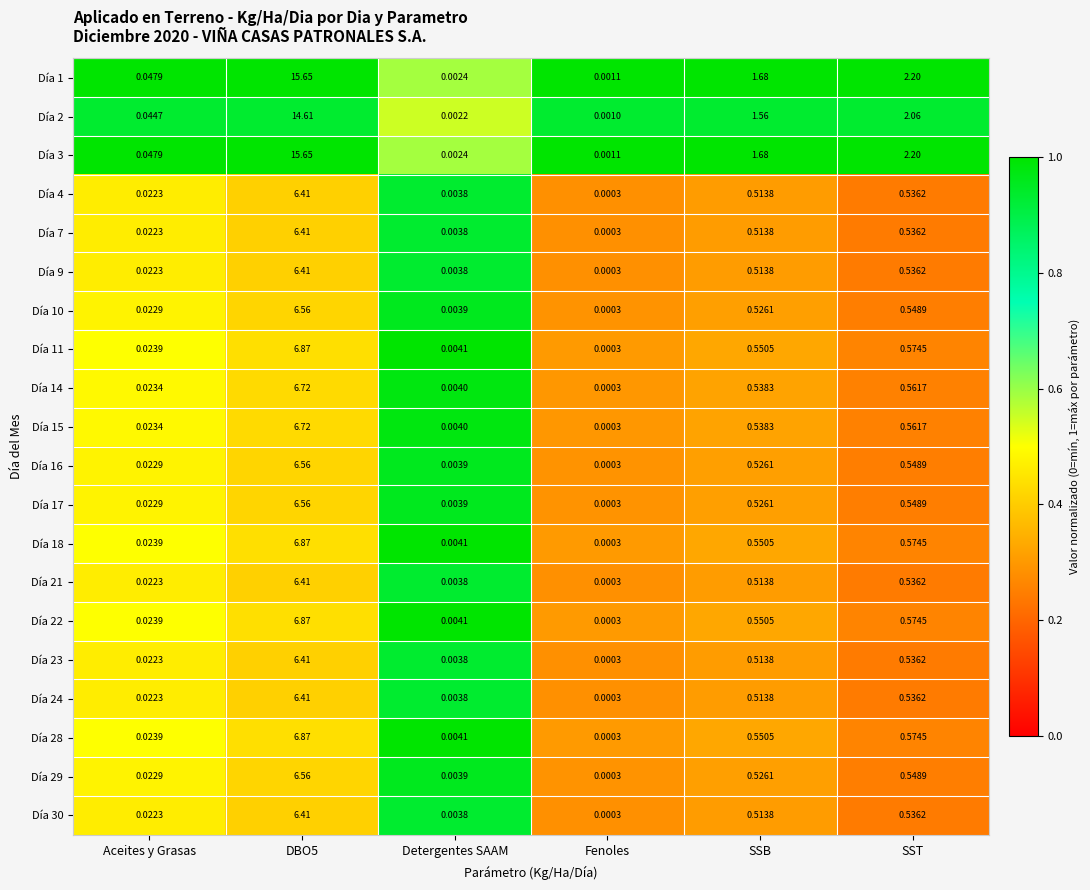

Is the value of Día 18 at DBO5 greater than the value of Día 21 at Detergentes SAAM?

Yes